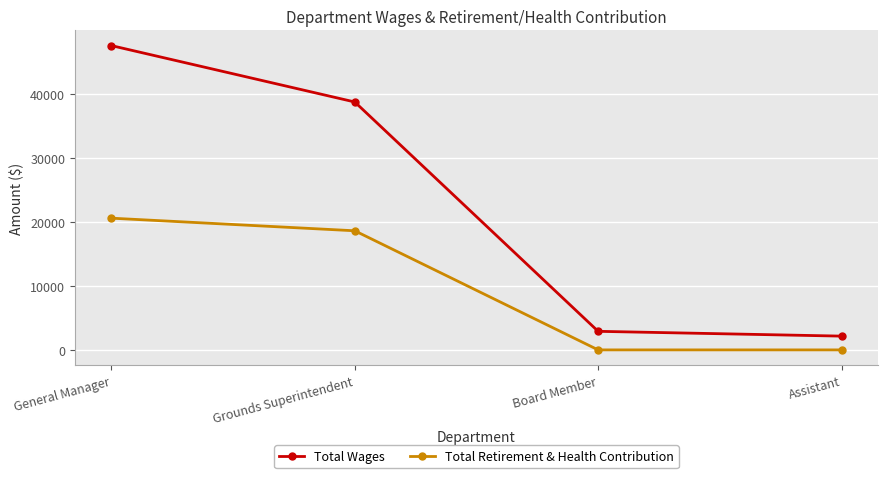

Which series has the largest range (max minus min)?

Total Wages